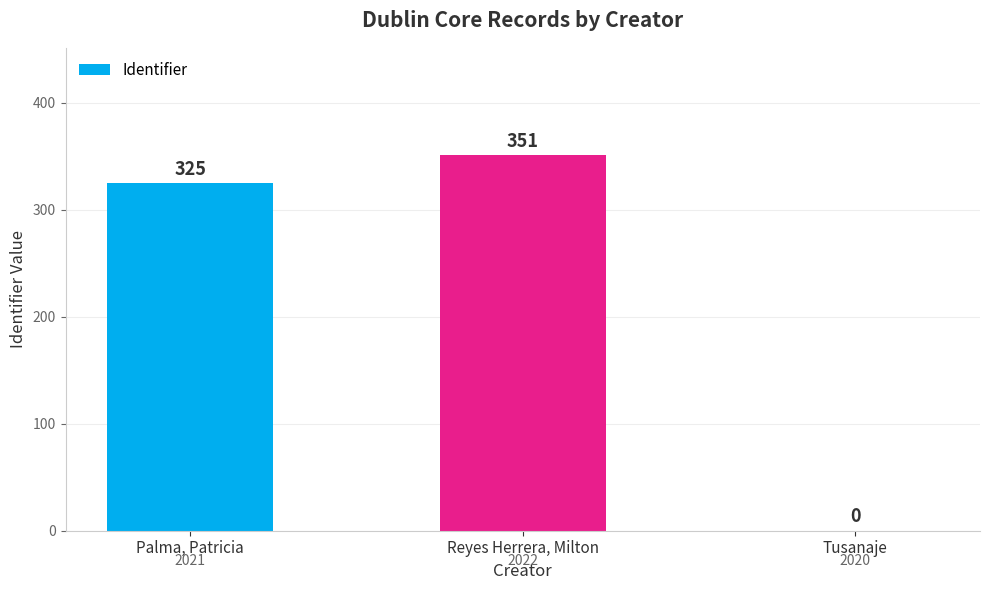

Read the value at Reyes Herrera, Milton.

351